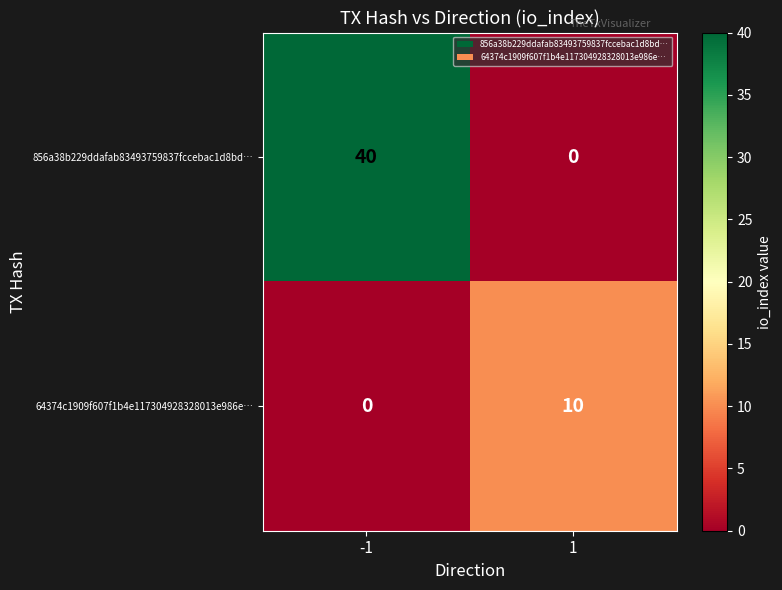

What is the difference between the highest and lowest values at 1?

10